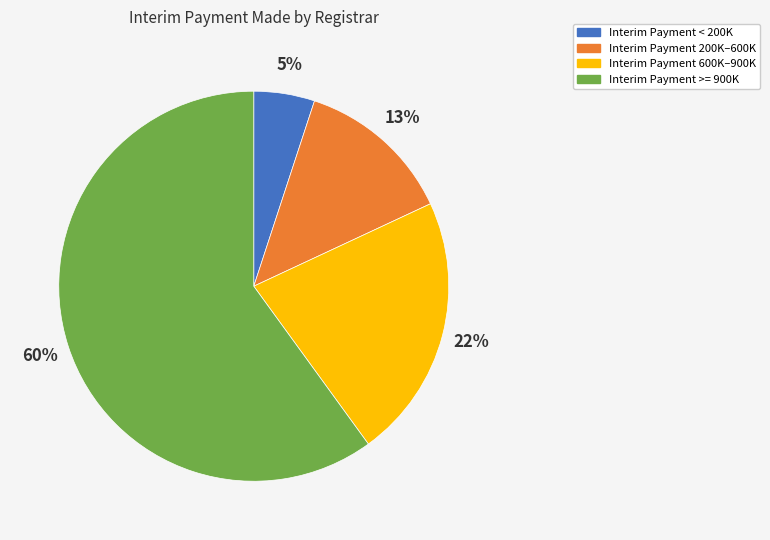

To the nearest percent, what is the difference between the largest and smallest slice percentages?

55%